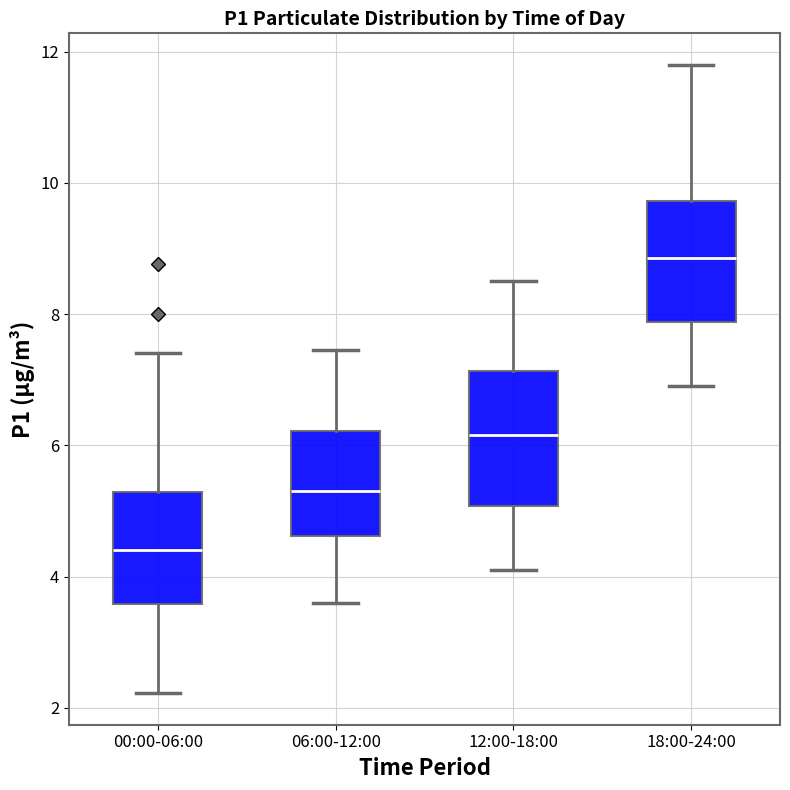

Reading left to right, read every box against the y-axis: the position of its median line, the range the box covers, and the ends of its whiskers. The values are not printed on the chart, so give them approximately, as read against the axis.

00:00-06:00: median 4.4, box 3.6 to 5.2, whiskers 2.2 to 7.4
06:00-12:00: median 5.4, box 4.6 to 6.2, whiskers 3.6 to 7.4
12:00-18:00: median 6.2, box 5.0 to 7.2, whiskers 4.2 to 8.6
18:00-24:00: median 8.8, box 7.8 to 9.8, whiskers 7.0 to 11.8